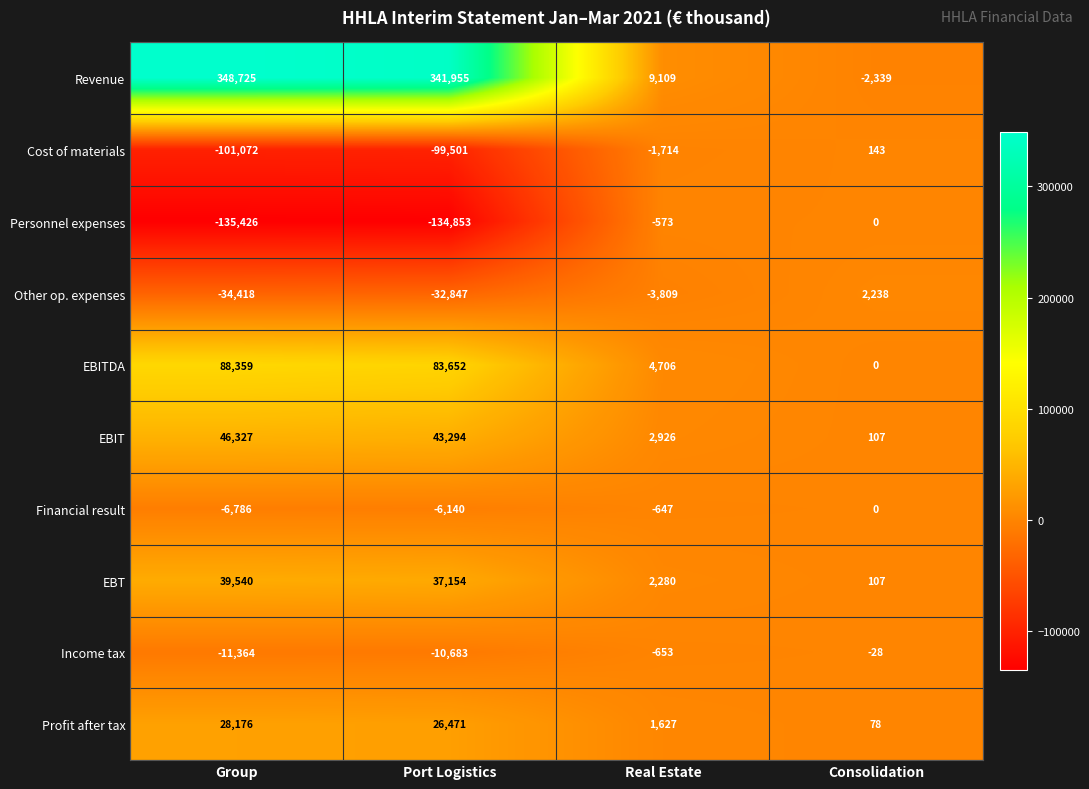

What is the difference between the Profit after tax values at Consolidation and Real Estate?

1549